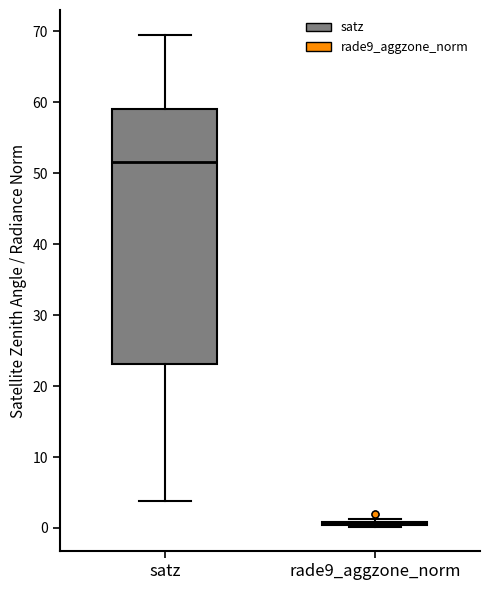

Where does the upper whisker of the box for satz end on the y-axis? The values are not printed on the chart, so give them approximately, as read against the axis.

70